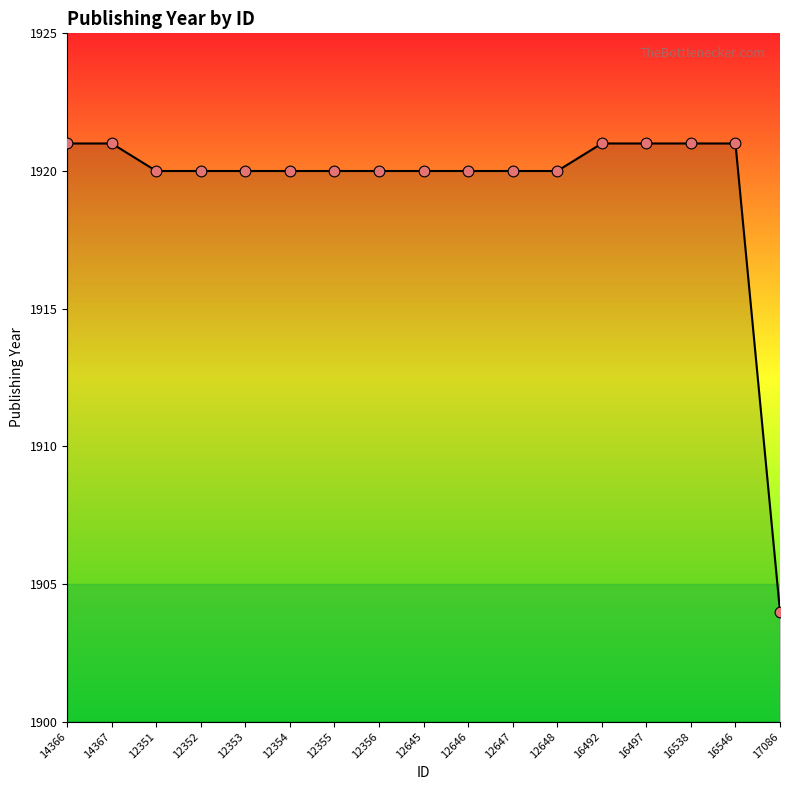

What is the ratio of the value at 12354 to the value at 12355?

1.0